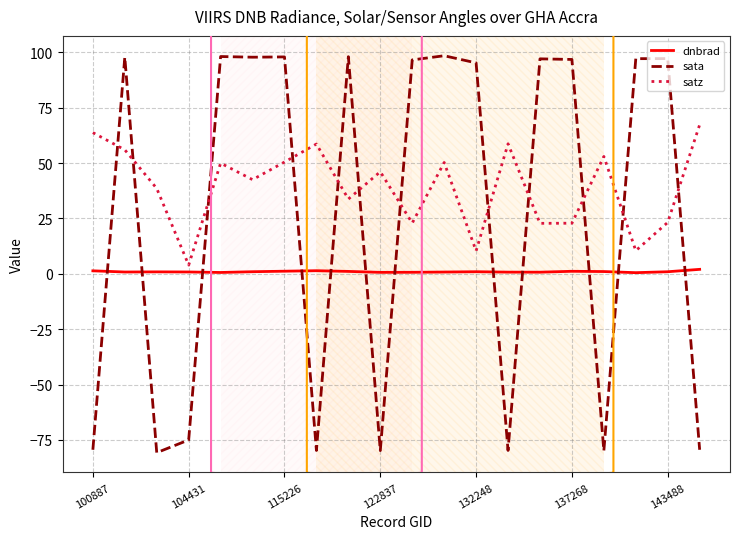

What is the average value of the sata series?

26.7